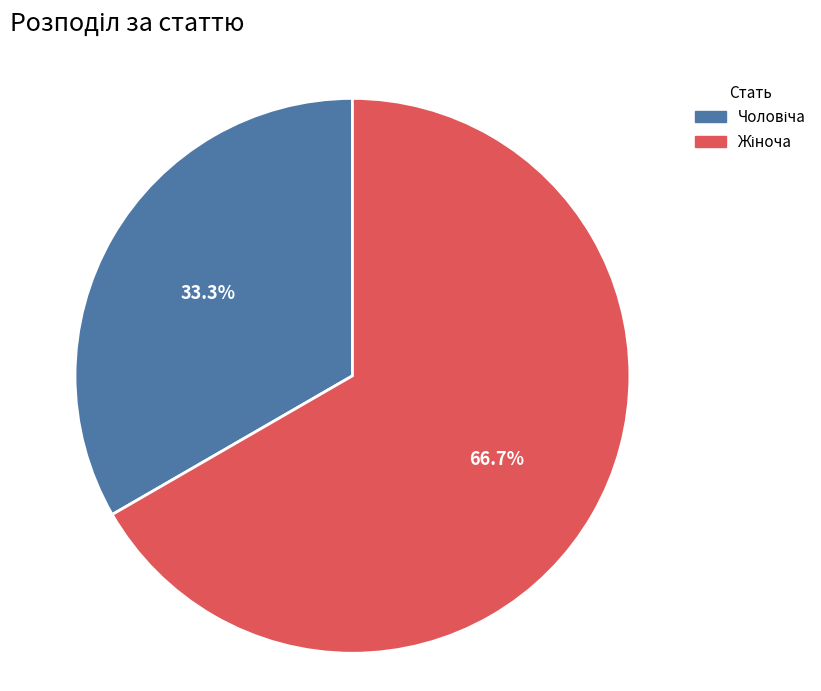

To the nearest percent, what is the difference between the largest and smallest slice percentages?

33%